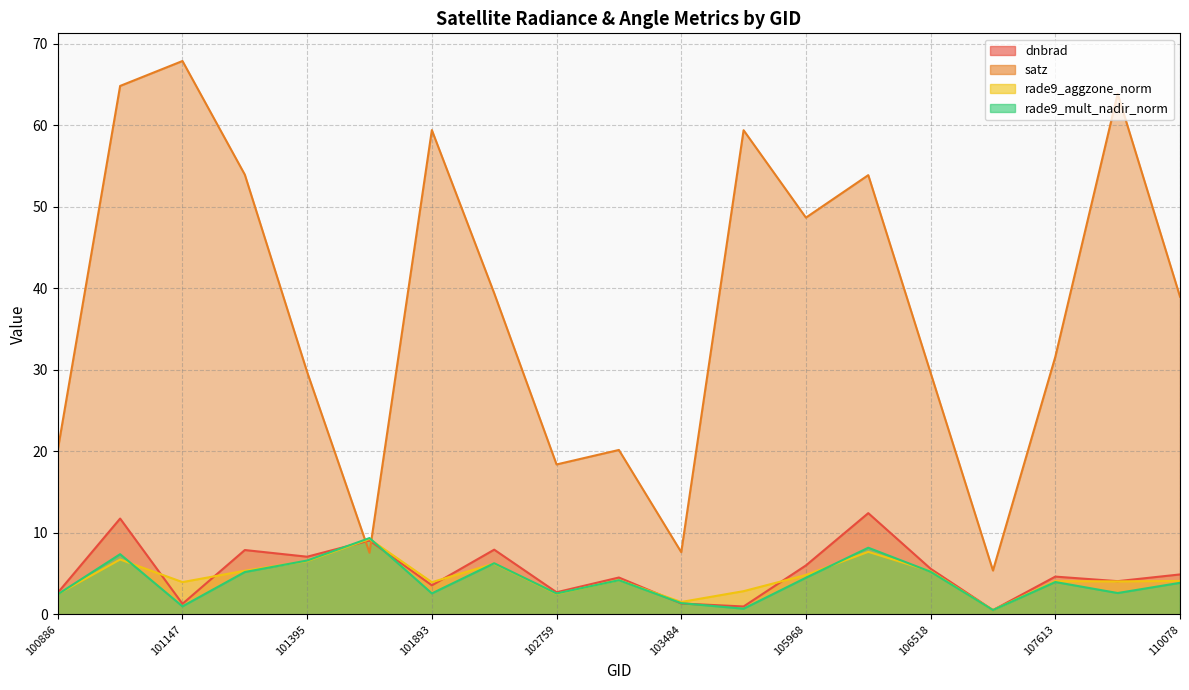

Between 101893 and 107440, which is larger?

101893